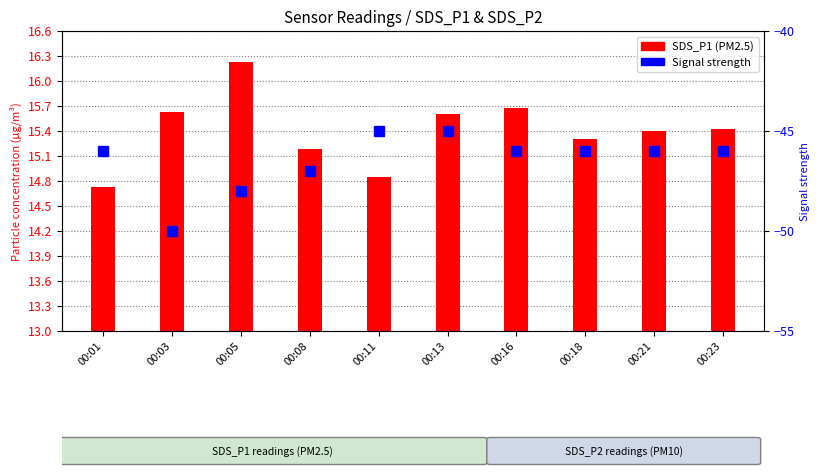

Between 00:05 and 00:18, which series saw the biggest shift?

Signal